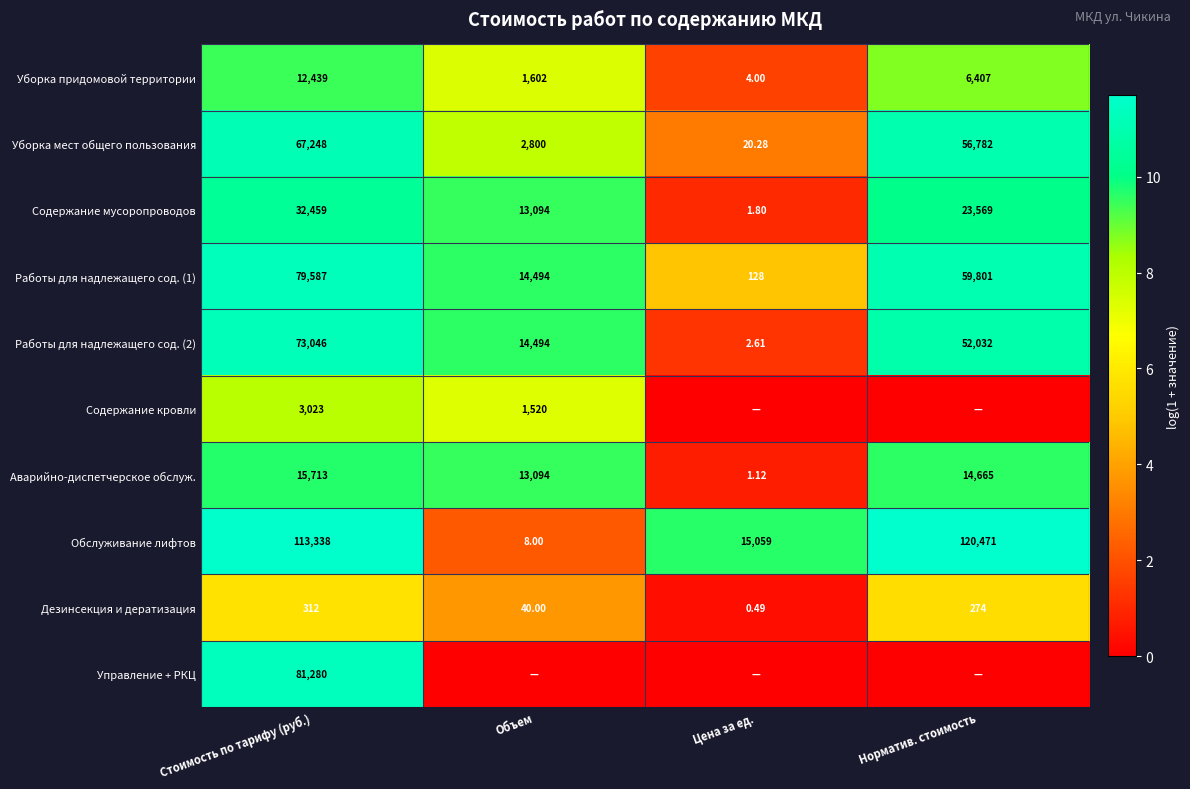

The value of Дезинсекция и дератизация at Объем is 2.1. True or false?

False